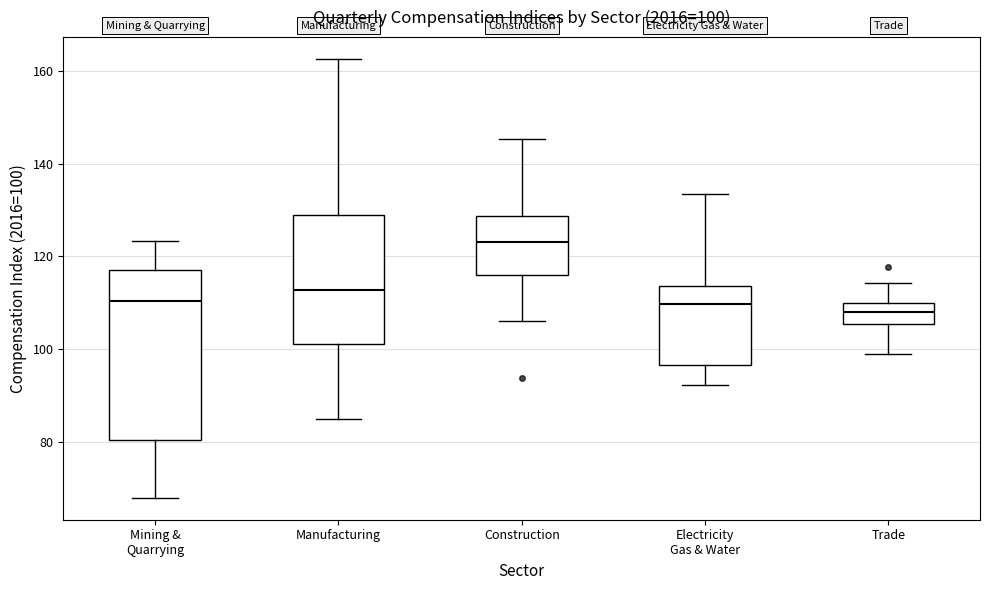

Which box is the tallest, from its lower edge to its upper edge?

Mining & Quarrying